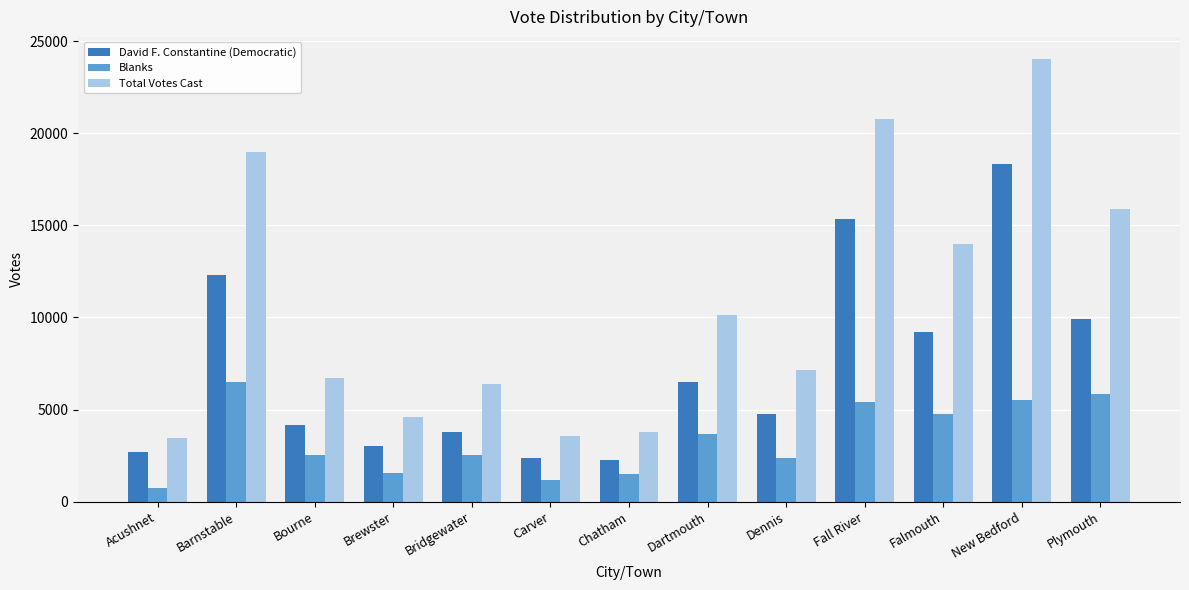

Which series has the widest spread of values?

Total Votes Cast